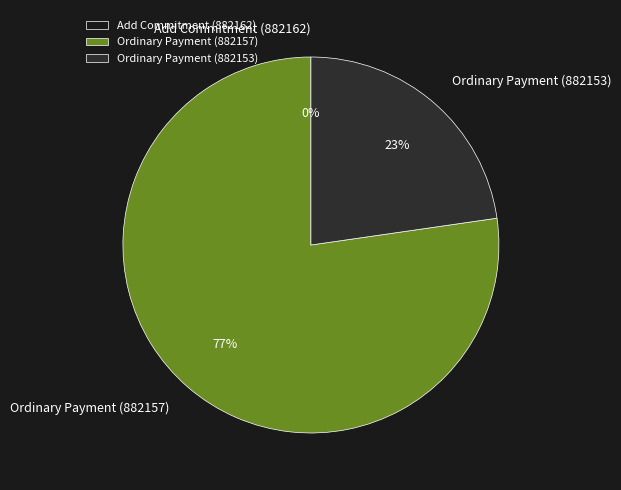

To the nearest percent, what is the combined percentage of Add Commitment (882162) and Ordinary Payment (882153)?

23%